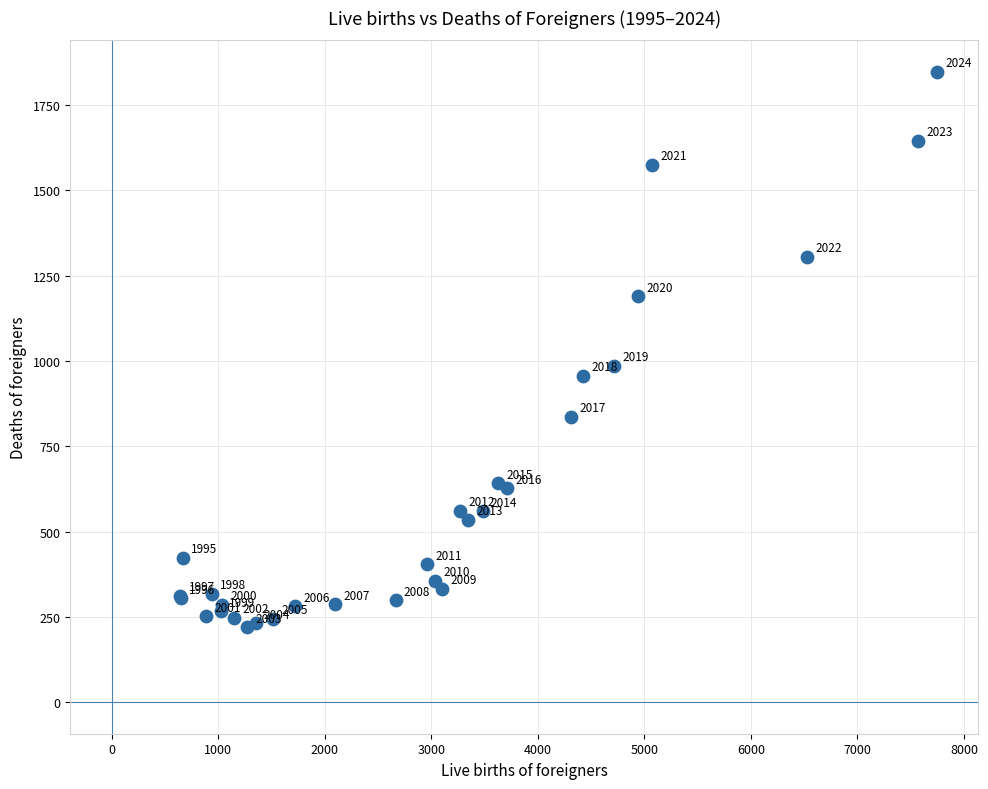

What Y value in the scatter plot is closest to 1033?

985